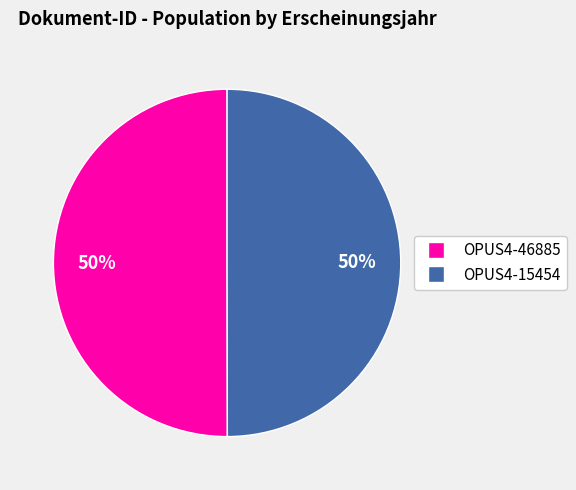

What percentage is the OPUS4-46885 slice, to the nearest percent?

50%